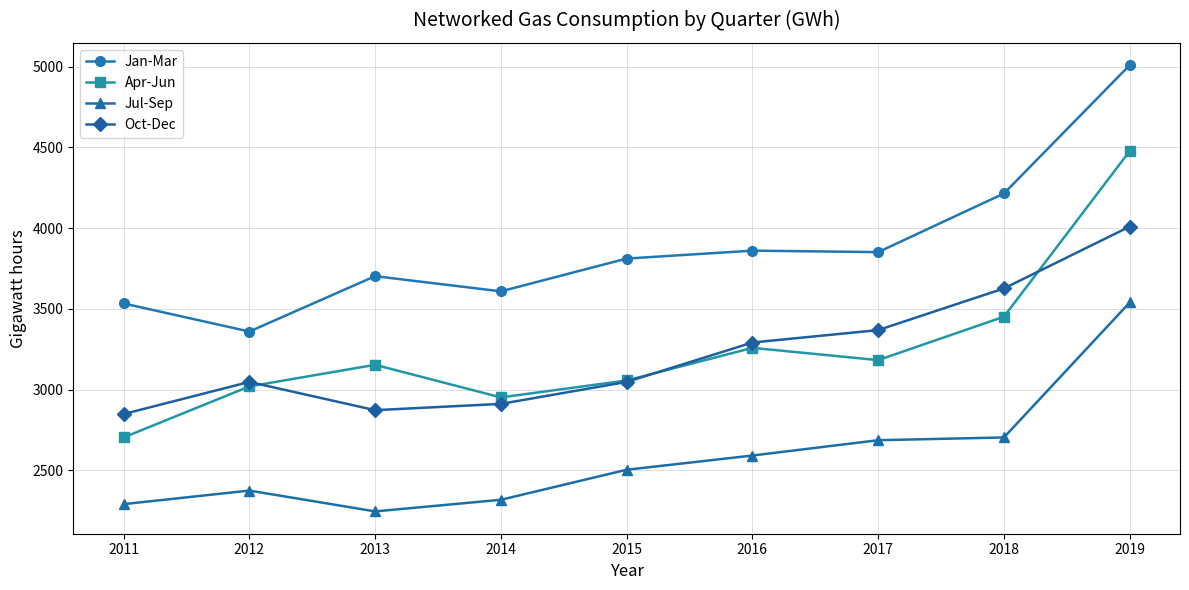

What is the difference between the highest and lowest values at 2019?

1470